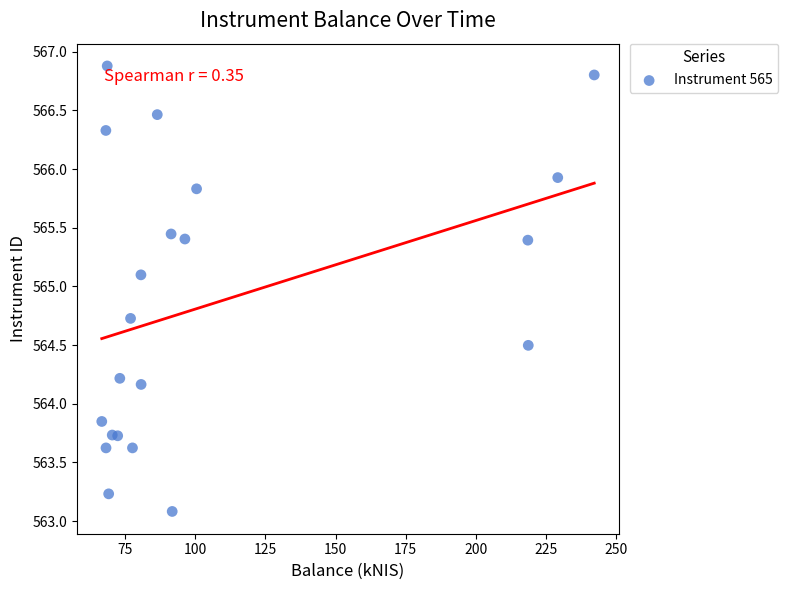

What is the range of Y values (max minus min)?

3.8